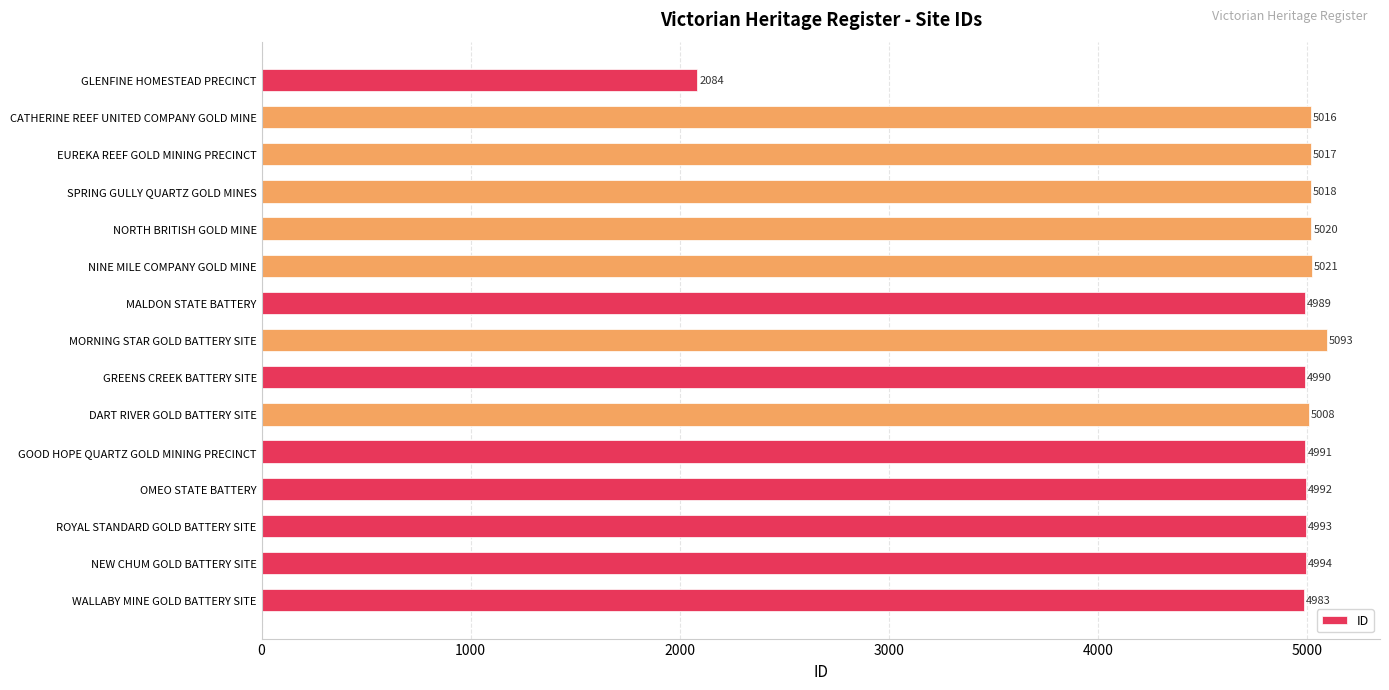

What is the sum of all values?

72209